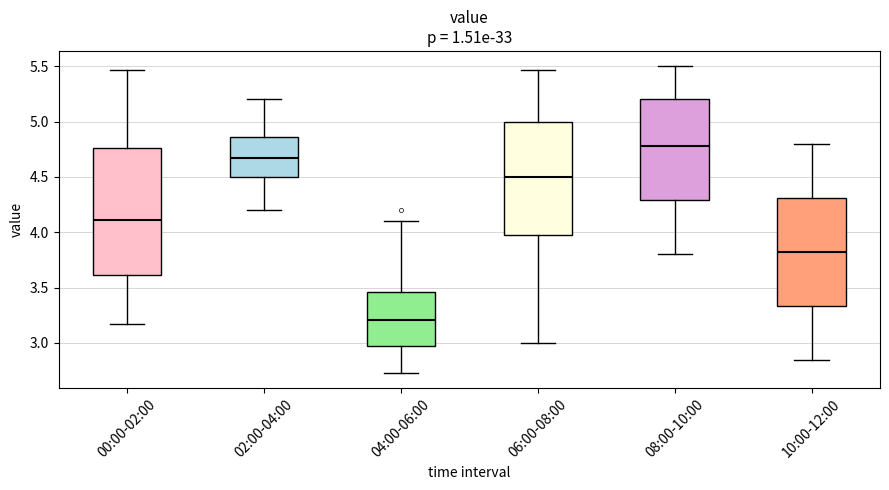

Comparing the boxes themselves (not the whiskers), which one is the tallest?

00:00-02:00